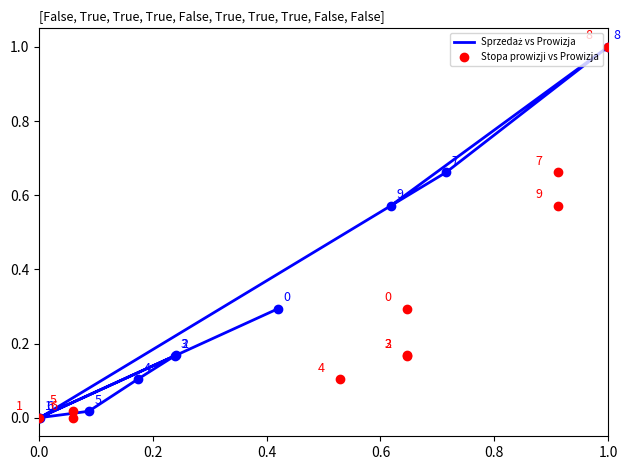

At how many categories does at least one series exceed 0?

10